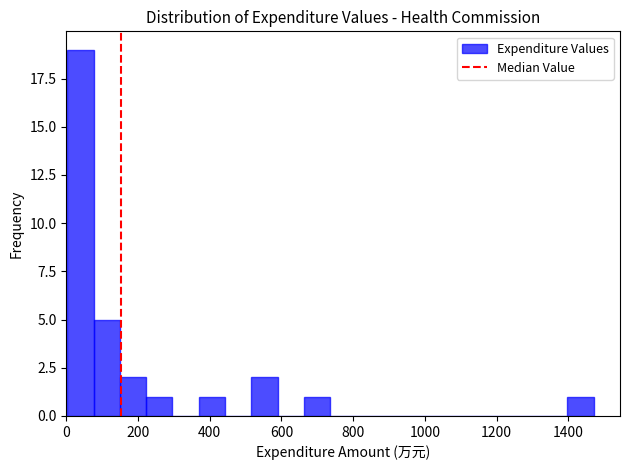

Around what value on the x-axis is the tallest bar? Give the approximate position of its centre, as read against the axis.

40